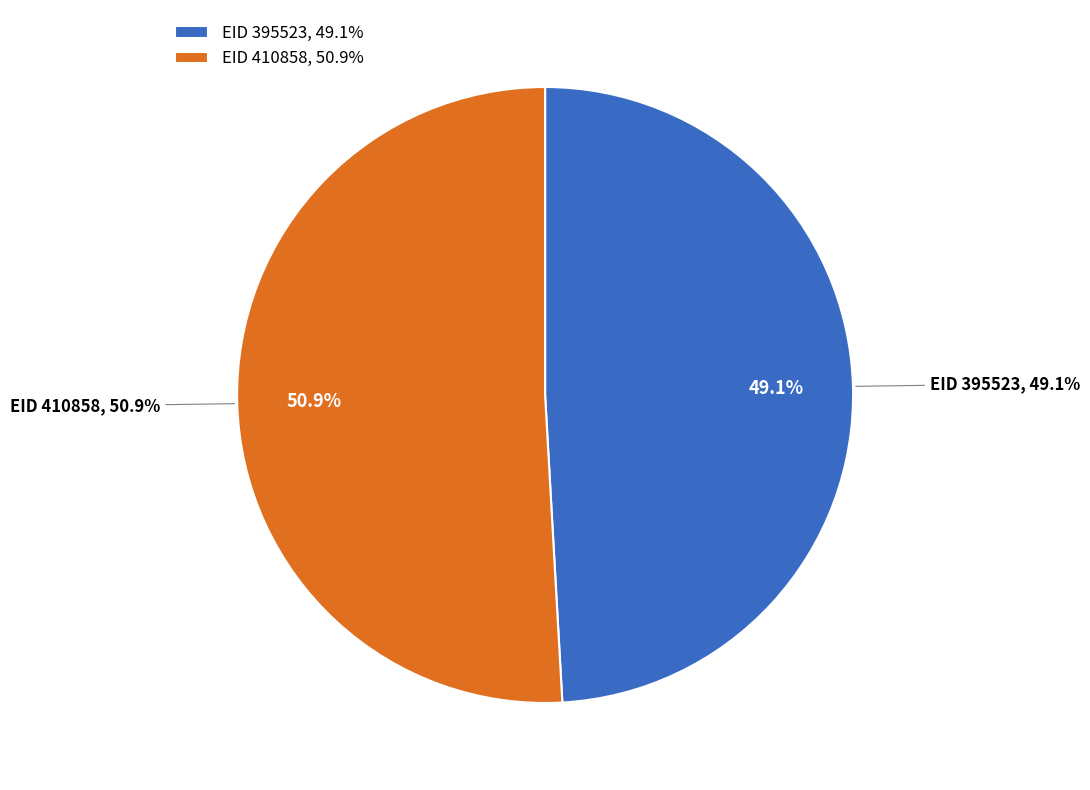

To the nearest percent, what portion does 410858 represent?

51%